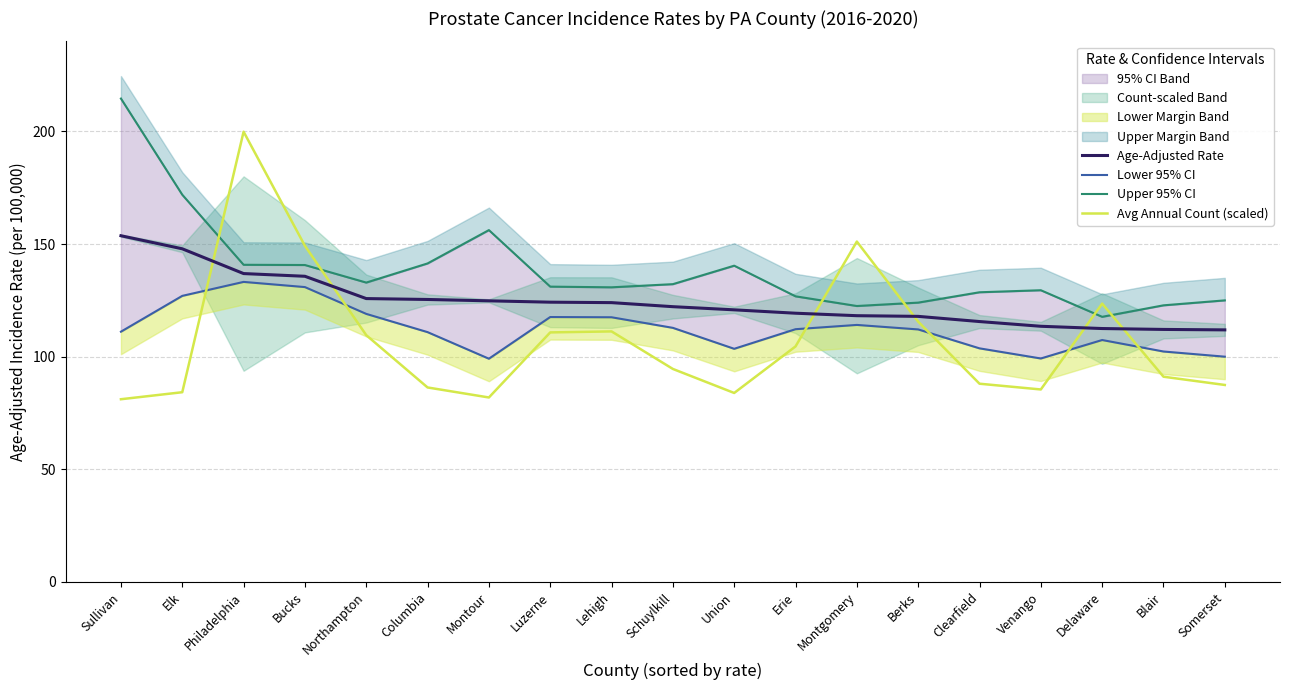

True or false: Age-Adjusted Rate and Upper 95% CI intersect in this chart.

False